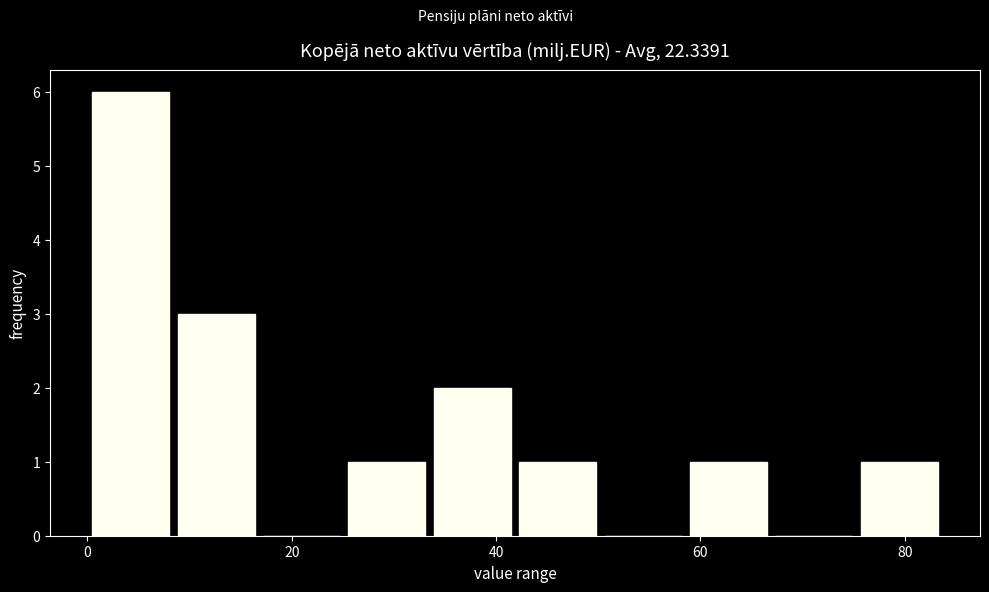

What is the height of the bar covering 42 to 50 on the x-axis? Neither the bar edges nor the heights are printed on the chart, so give them approximately, as read against the axes.

1